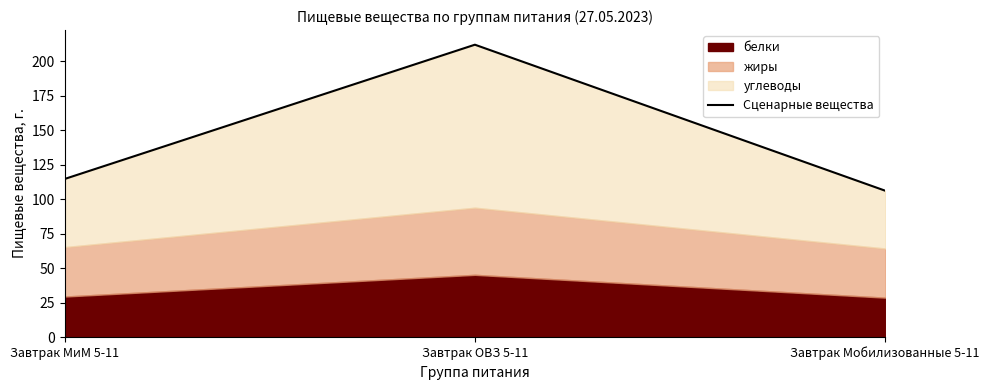

What is the label of the 2nd point from the right?

Завтрак ОВЗ 5-11